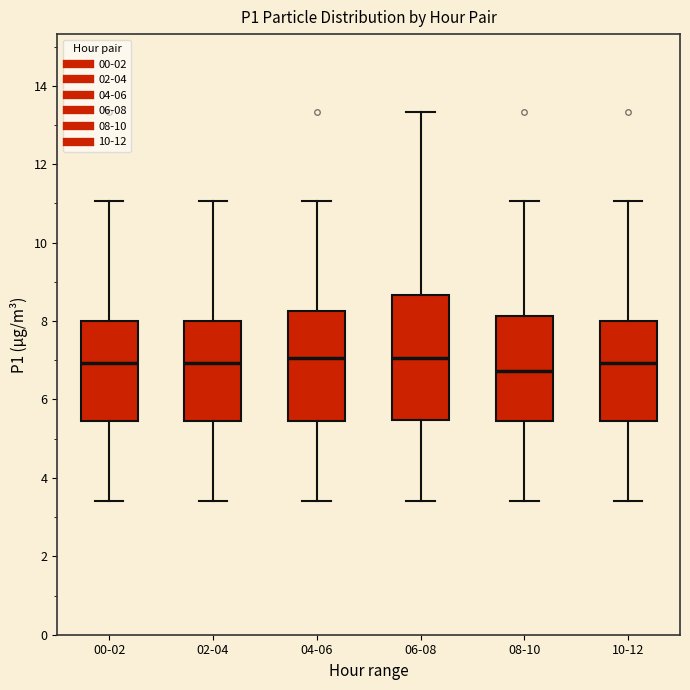

Comparing the boxes themselves (not the whiskers), which one is the tallest?

06-08